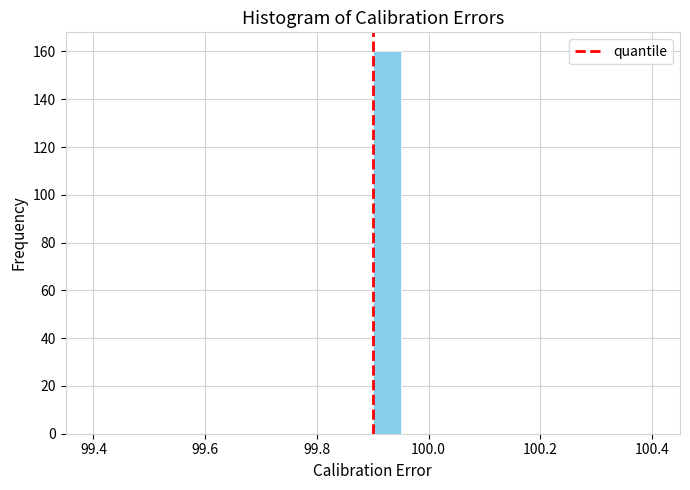

Read against the x-axis, roughly where is the centre of the tallest bar?

99.92